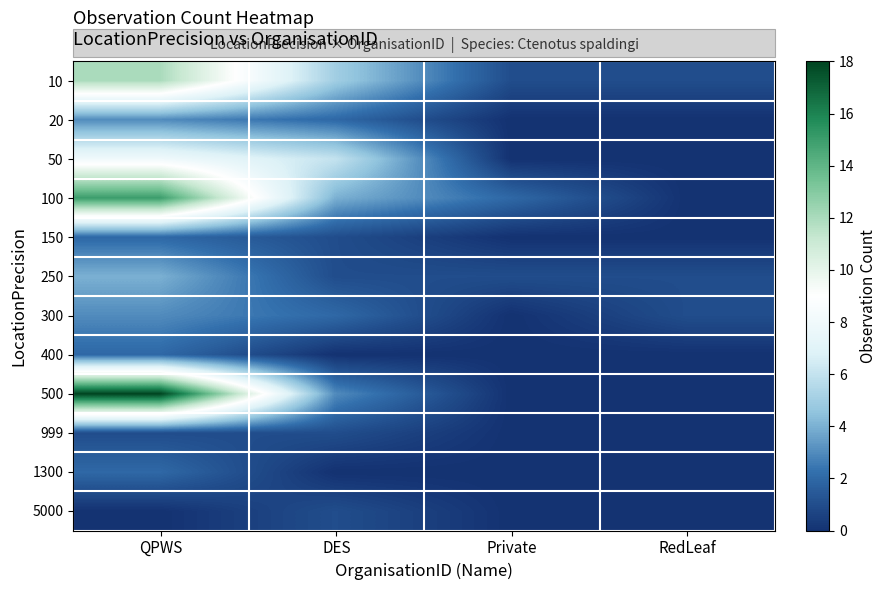

At how many categories does at least one series exceed 17?

1